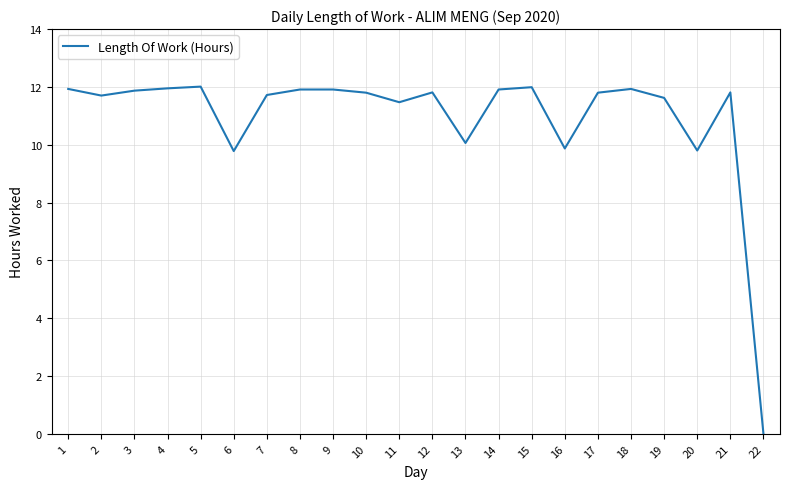

At which category does the chart reach its minimum across all series?

22